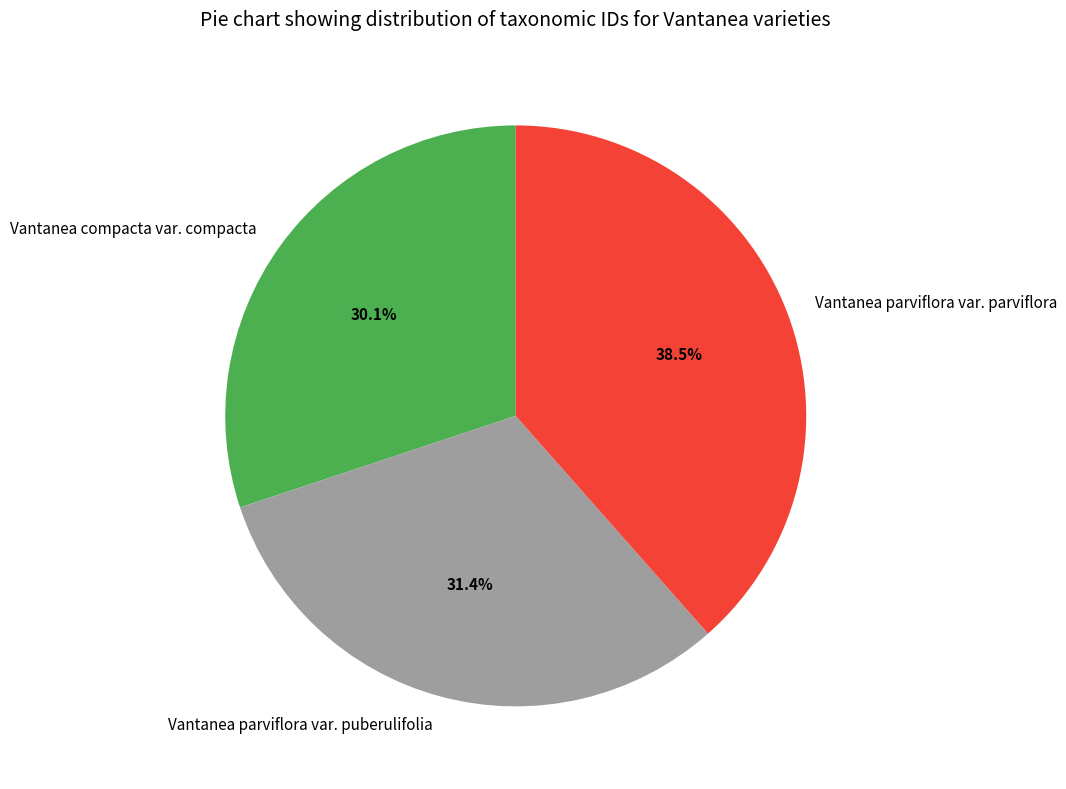

Approximately how many times larger is the value at Vantanea parviflora var. puberulifolia compared to Vantanea compacta var. compacta?

1.0